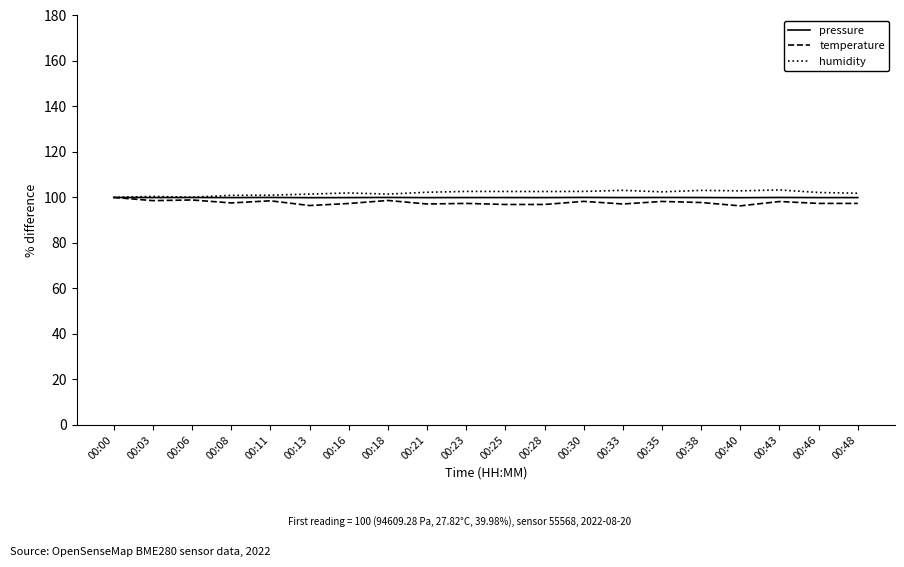

What is the total value across all series at 00:13?

297.8